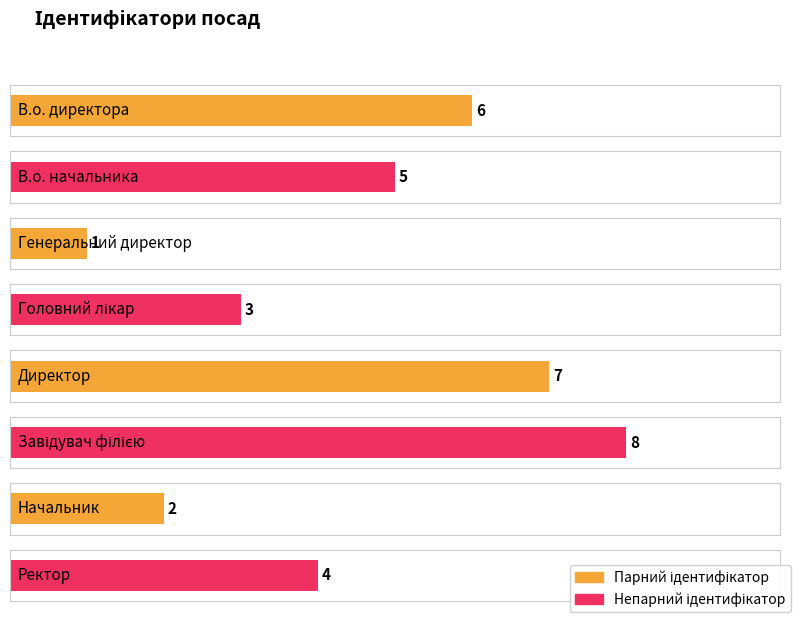

Is it true that the value at Ректор is 4?

True